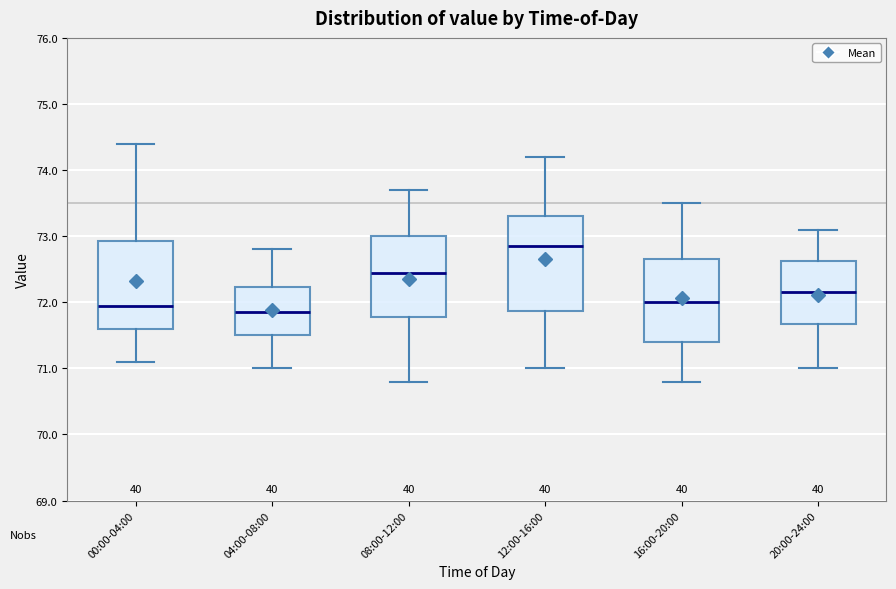

Where is the lower edge of the box for 12:00-16:00 on the y-axis? The values are not printed on the chart, so give them approximately, as read against the axis.

71.9